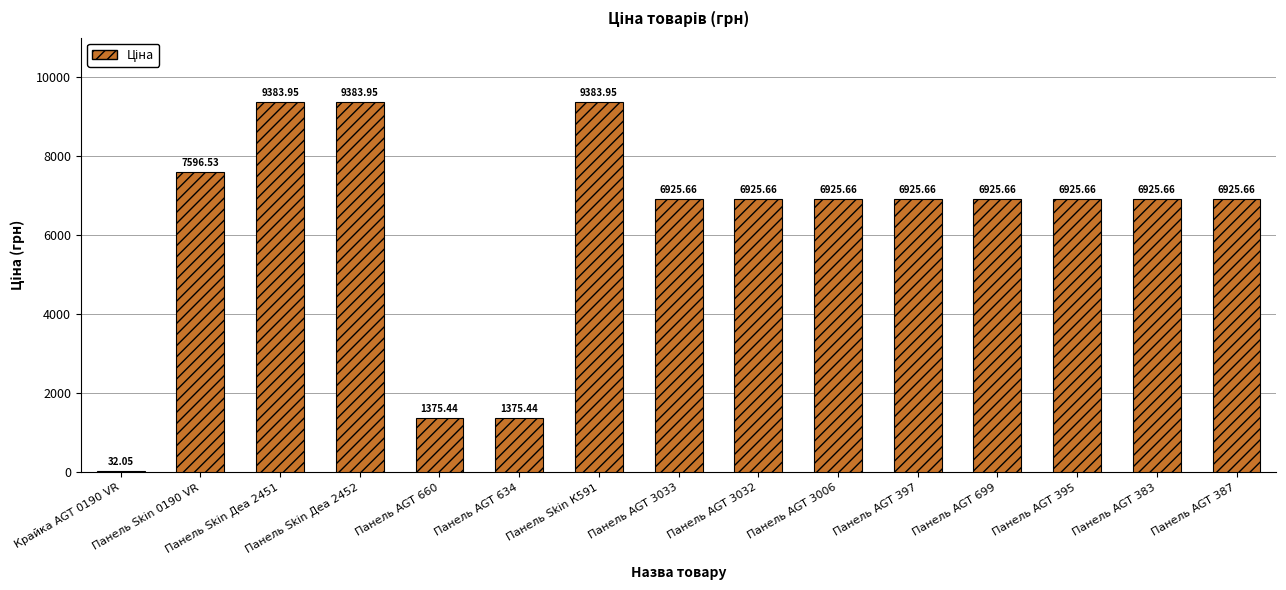

Count the number of values greater than 6925.

12